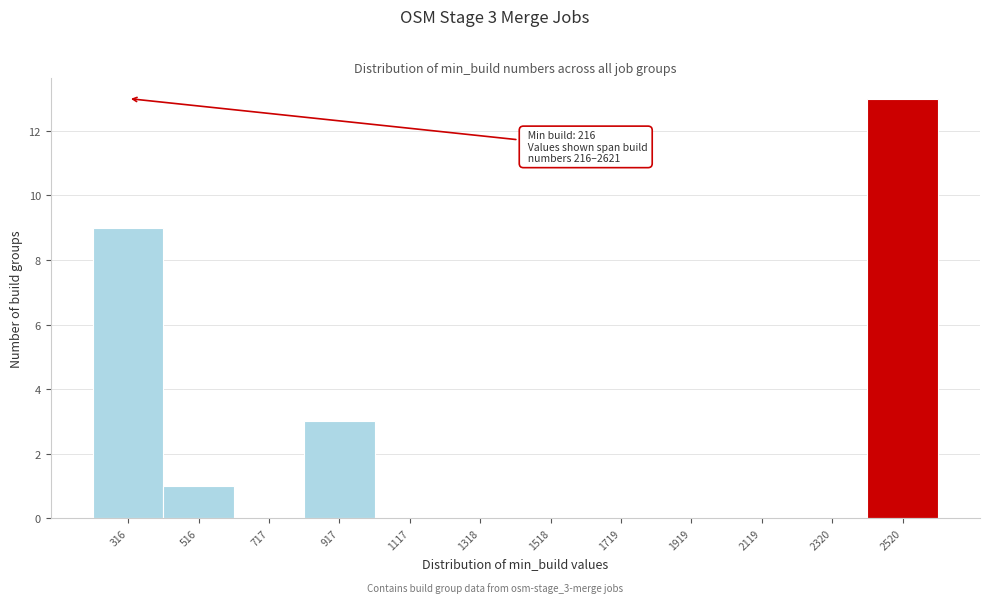

Which range on the x-axis has the tallest bar?

2400 to 2600